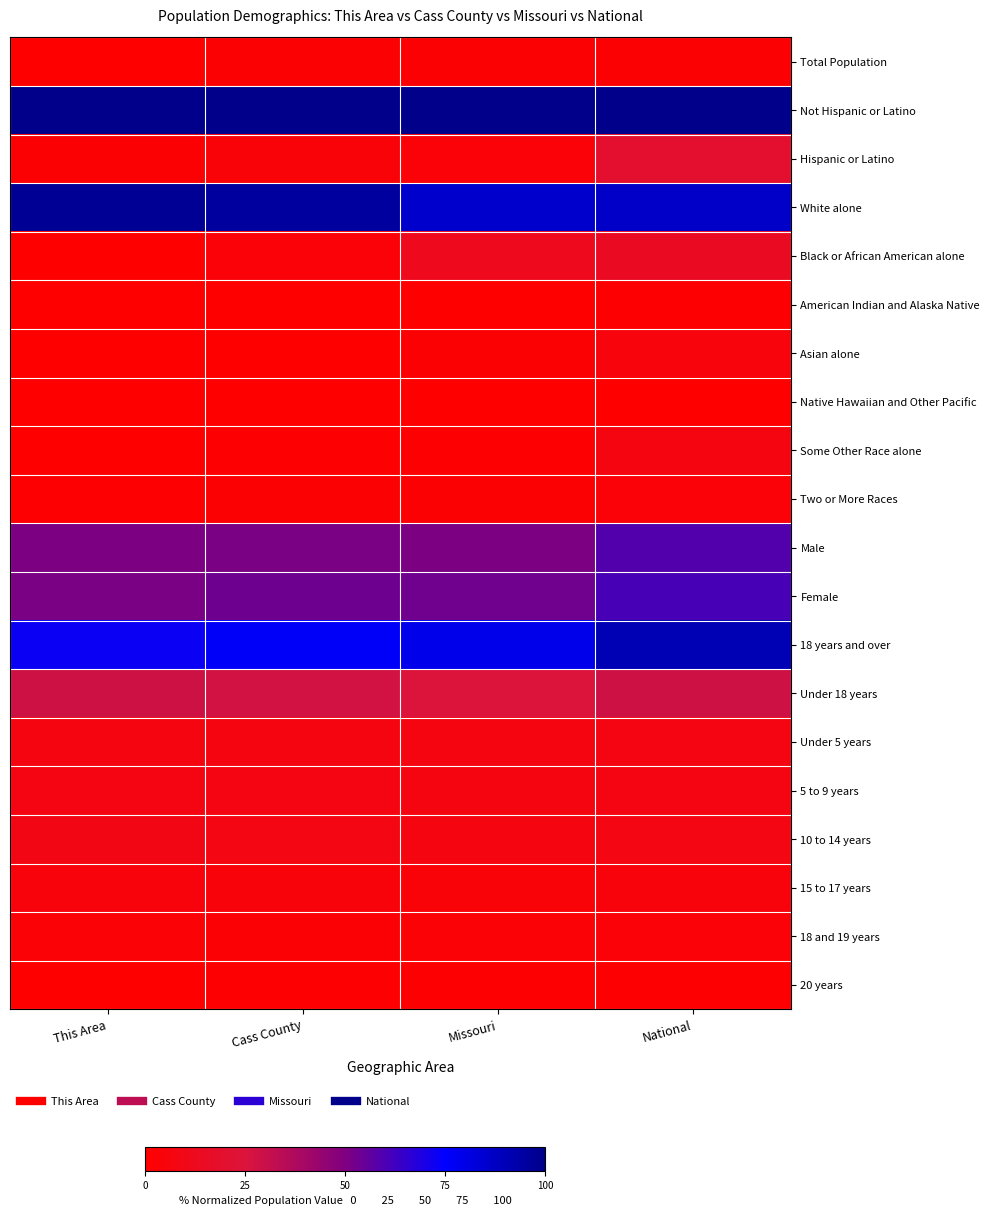

At Cass County, list the series in order from smallest to largest.

Native Hawaiian and Other Pacific, American Indian and Alaska Native, Asian alone, 20 years, Some Other Race alone, Two or More Races, Total Population, 18 and 19 years, Black or African American alone, Hispanic or Latino, 15 to 17 years, Under 5 years, 5 to 9 years, 10 to 14 years, Under 18 years, Male, Female, 18 years and over, White alone, Not Hispanic or Latino